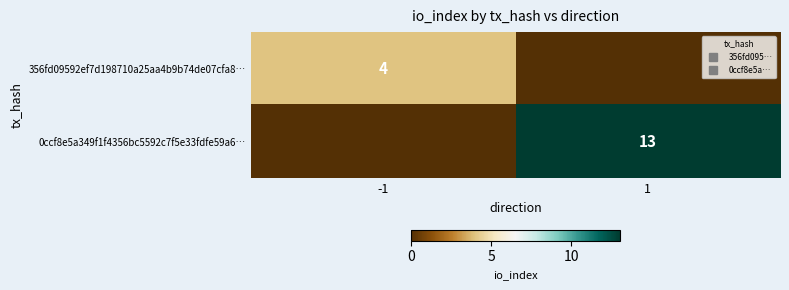

List the series in order of their peak value, lowest first.

356fd09592ef7d198710a25aa4b9b74de07cfa8…, 0ccf8e5a349f1f4356bc5592c7f5e33fdfe59a6…